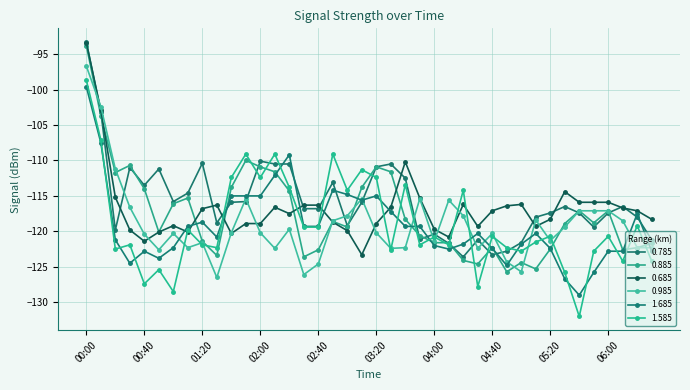

How many lines are shown in the chart?

6